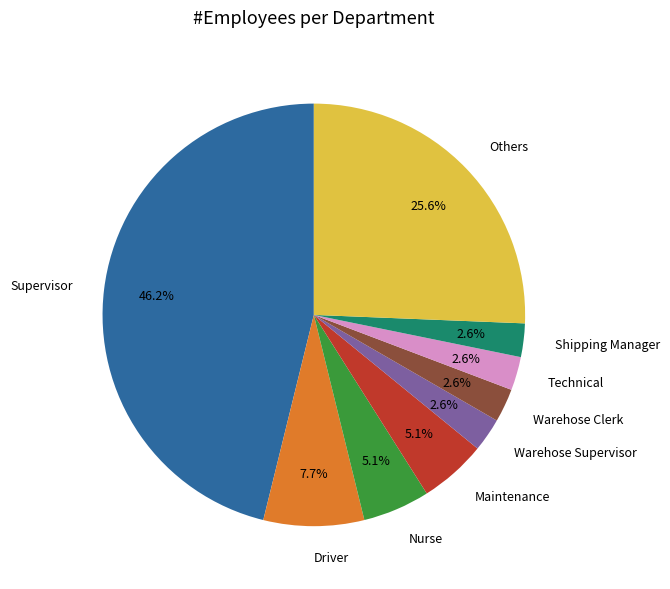

True or false: Shipping Manager accounts for 14% of the total.

False